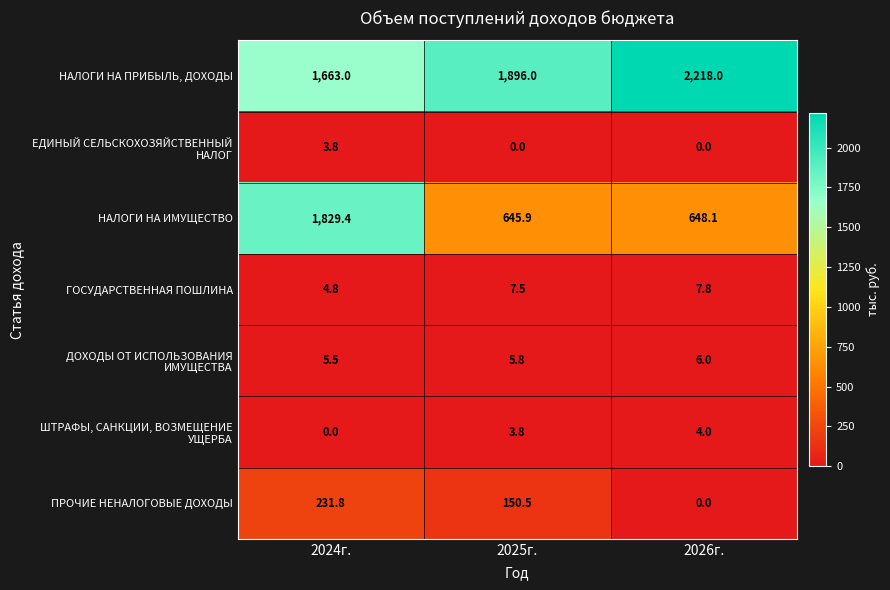

What is the difference between the maximum and minimum values in the НАЛОГИ НА ПРИБЫЛЬ, ДОХОДЫ series?

555.0